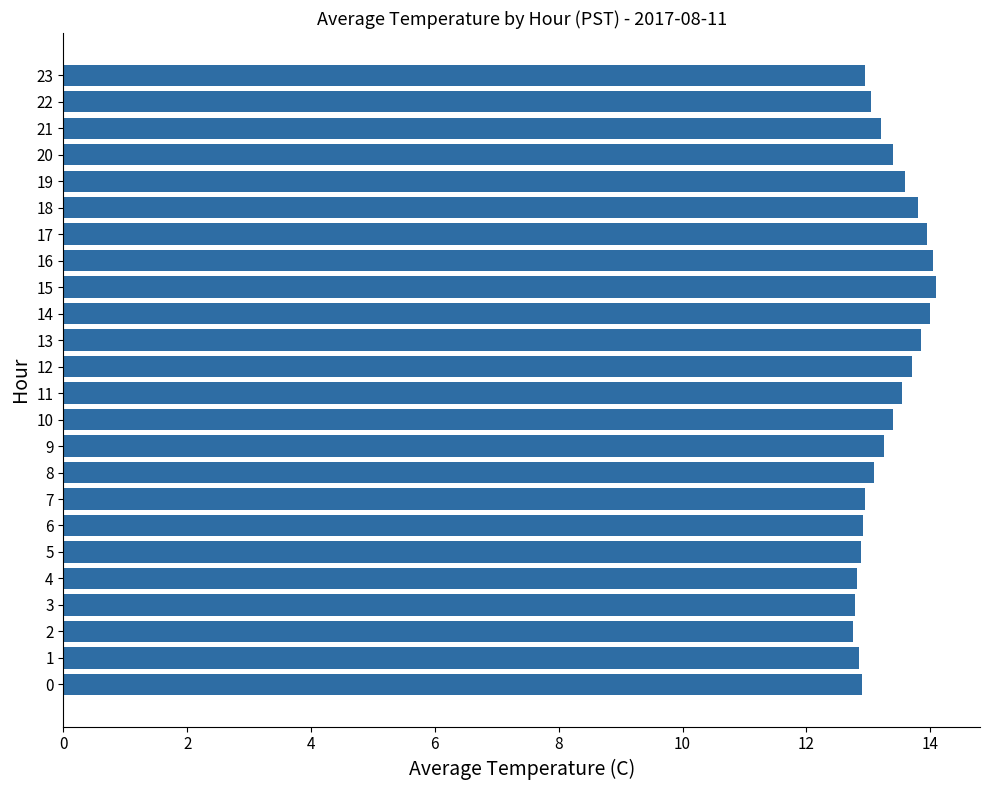

Is it true that the value at 4 is 18.5?

False